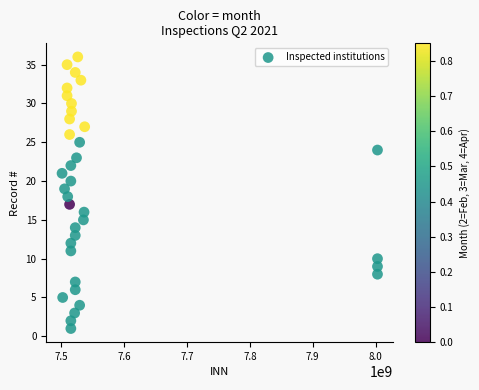

What is the range of Y values (max minus min)?

35